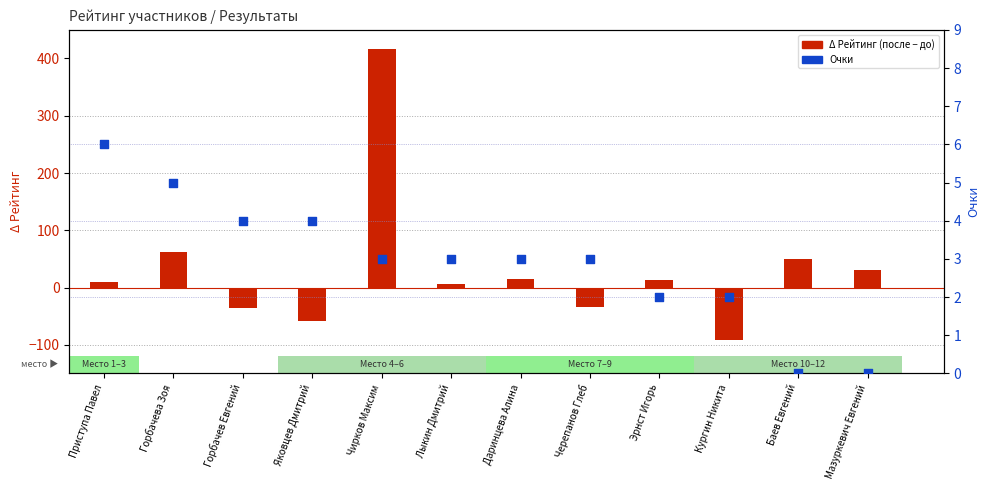

Is the value of Δ Рейтинг (после − до) at Кургин Никита greater than the value of Очки at Горбачева Зоя?

No